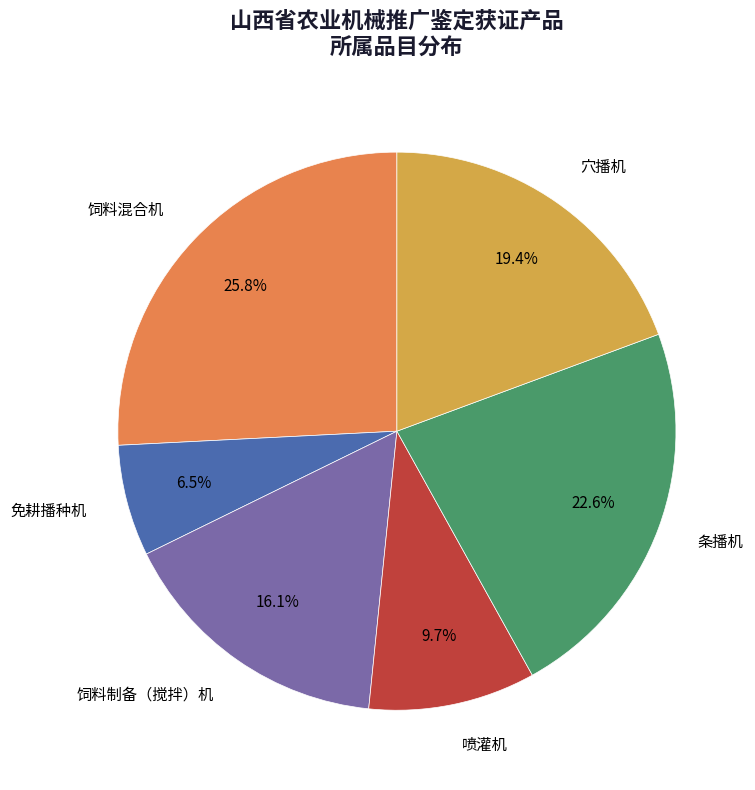

Does any single category account for the majority?

No